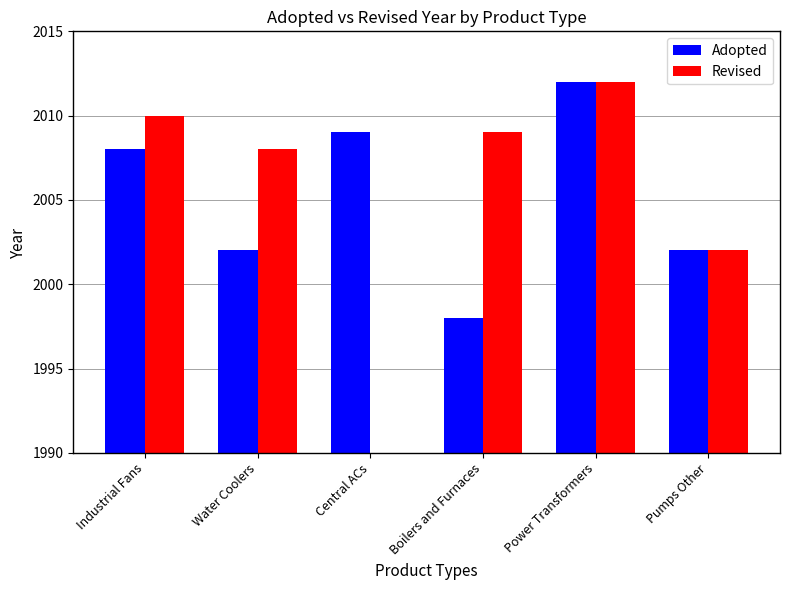

What is the difference between the maximum and minimum values in the Revised series?

2012